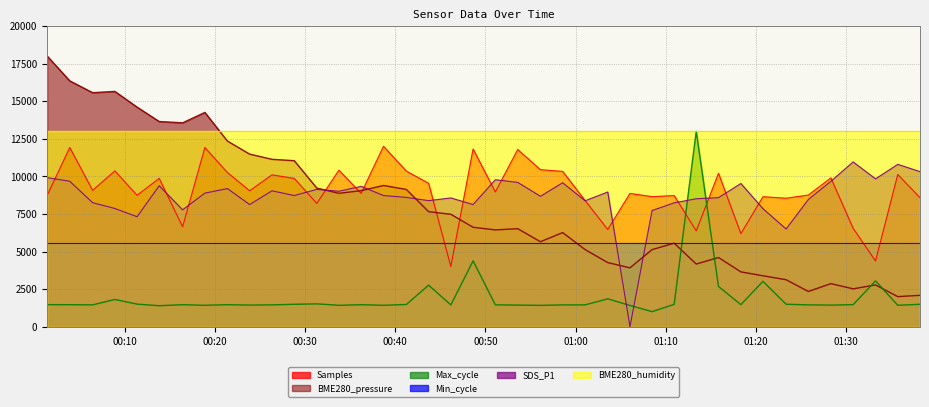

True or false: Samples has a value of 1877.9 at 31.

False